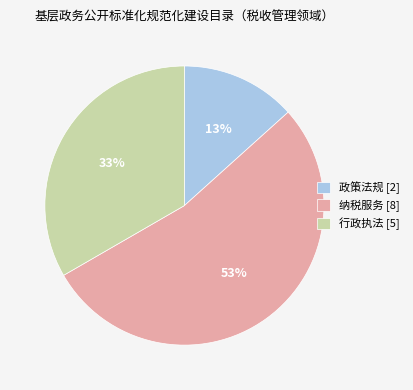

Combined, do 纳税服务 and 行政执法 account for over 50%?

Yes